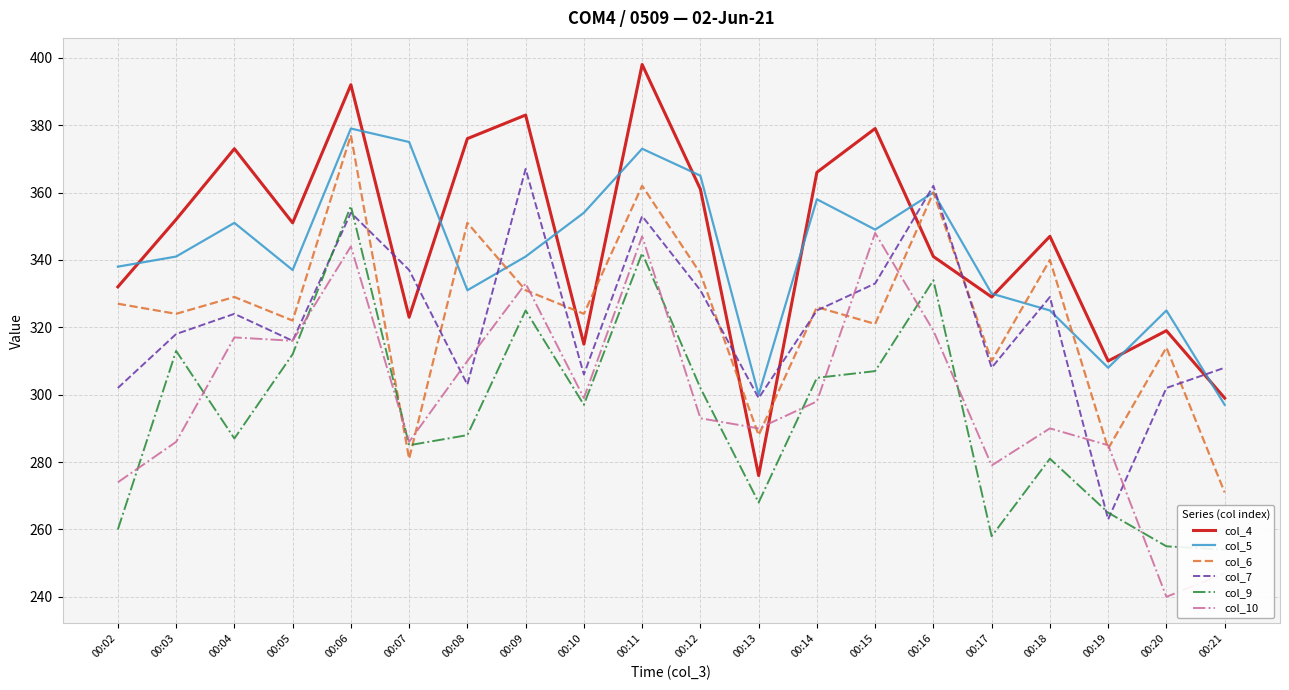

How many interior local valleys does the col_10 series have?

6